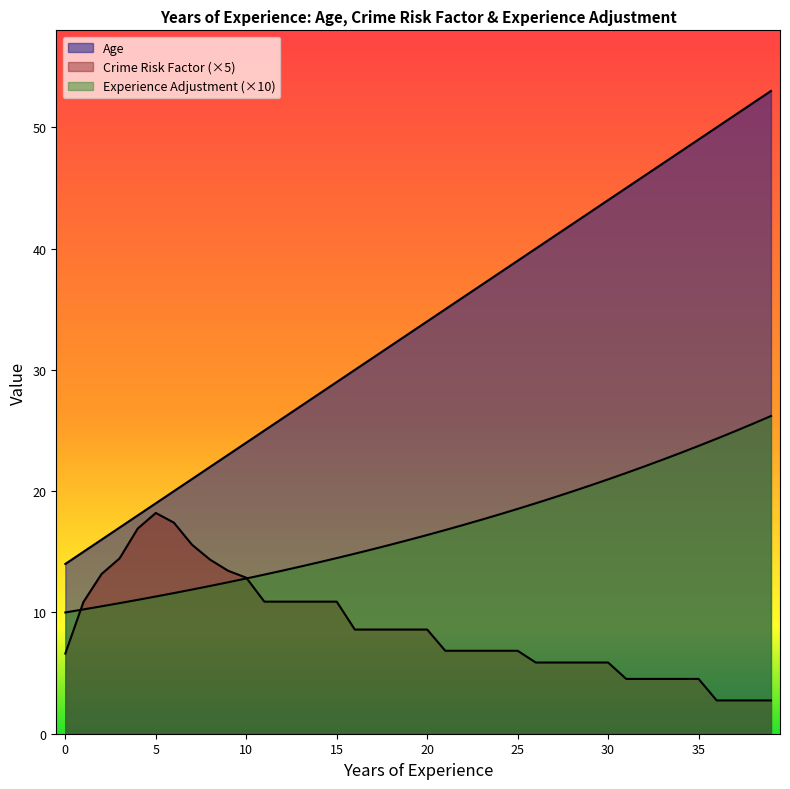

True or false: x has a value of 13.3 at 37.

False